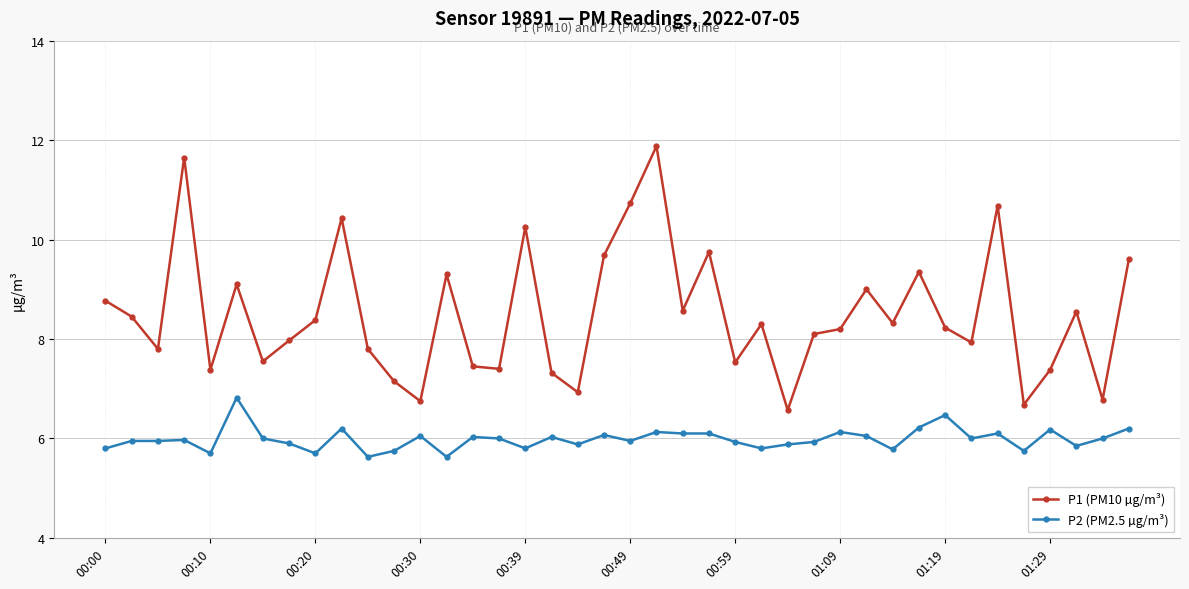

What is the minimum value for P2 (PM2.5 µg/m³)?

5.6